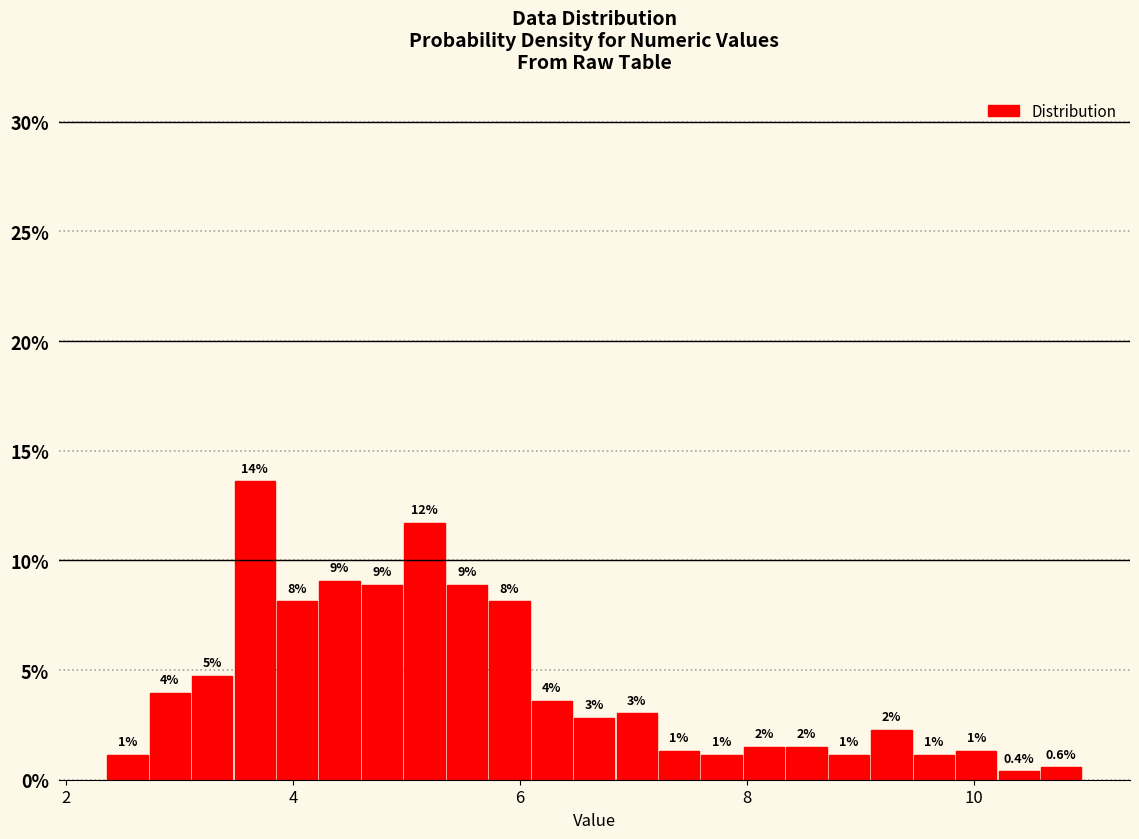

Read against the x-axis, roughly where is the centre of the tallest bar?

3.6